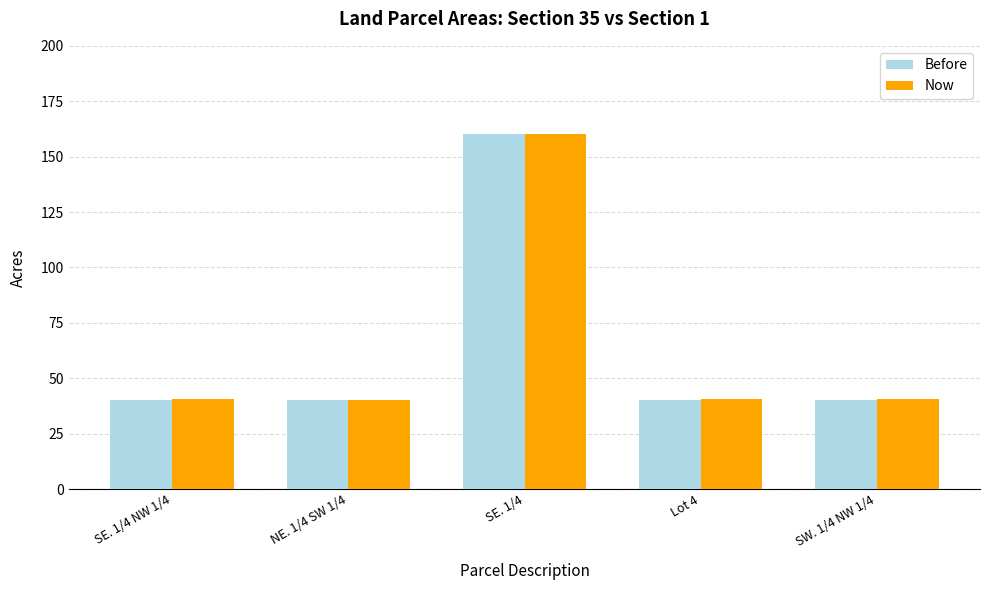

What position from the right is SE. 1/4?

3